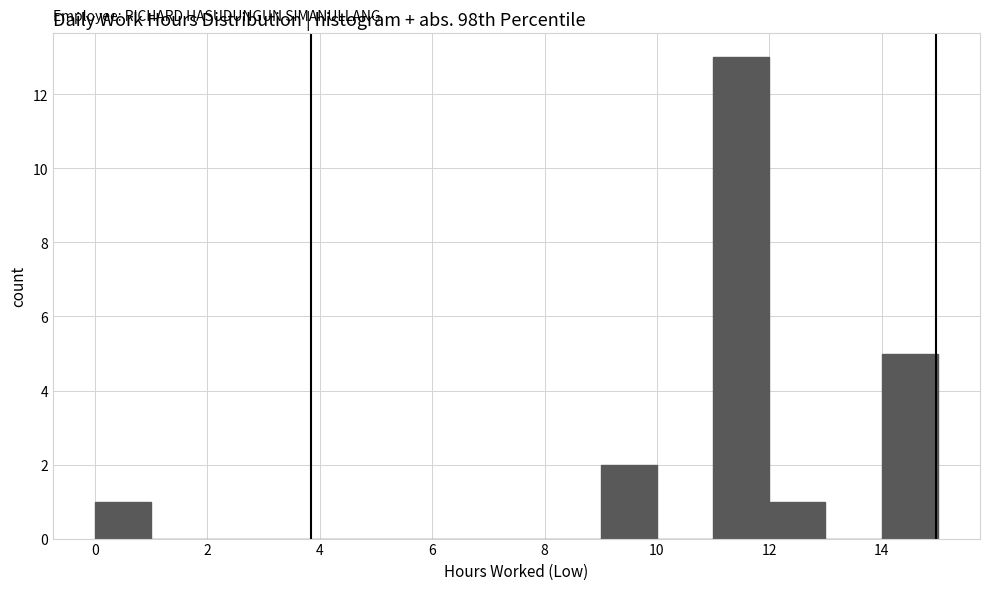

Over which range of the x-axis is the bar tallest?

11 to 12